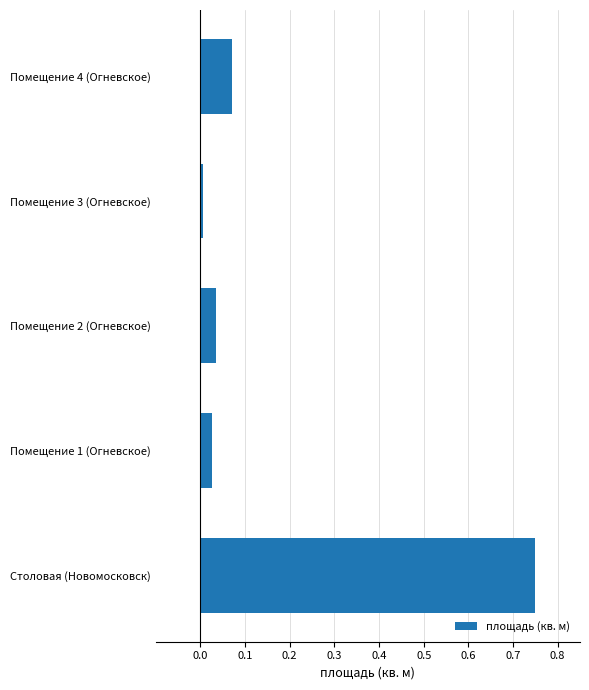

Which category has the lowest value across all series?

Помещение 3 (Огневское)